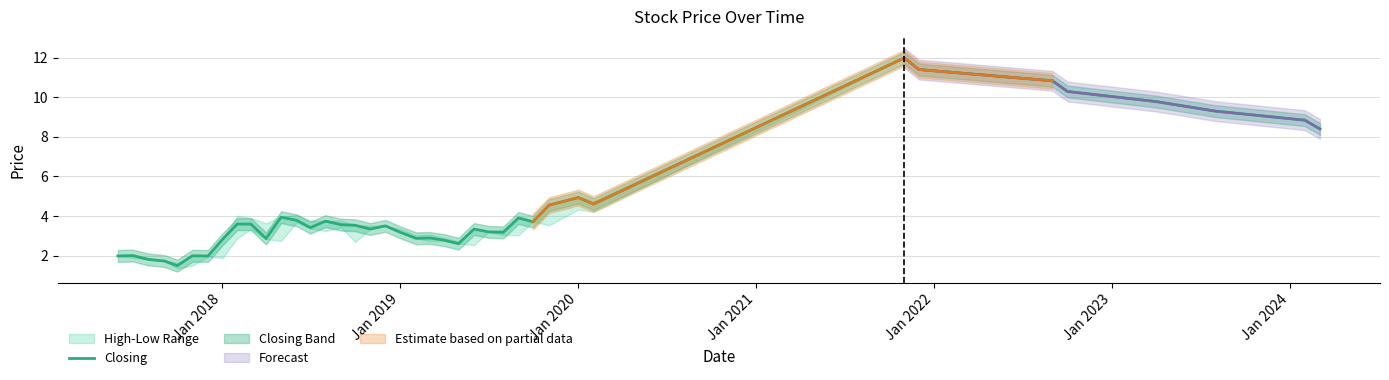

What is the maximum value for Closing?

12.0